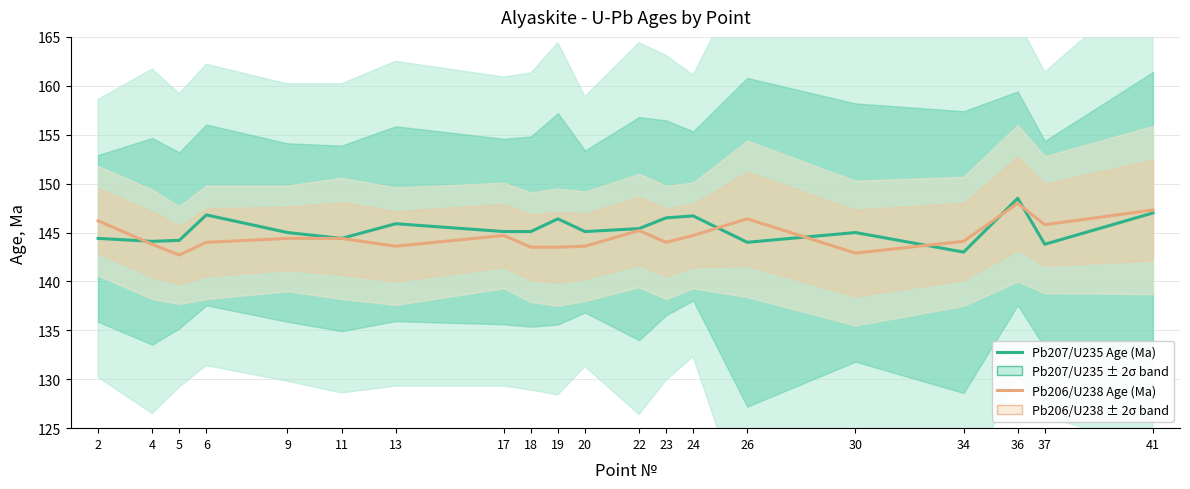

Does the chart have visible grid lines?

Yes